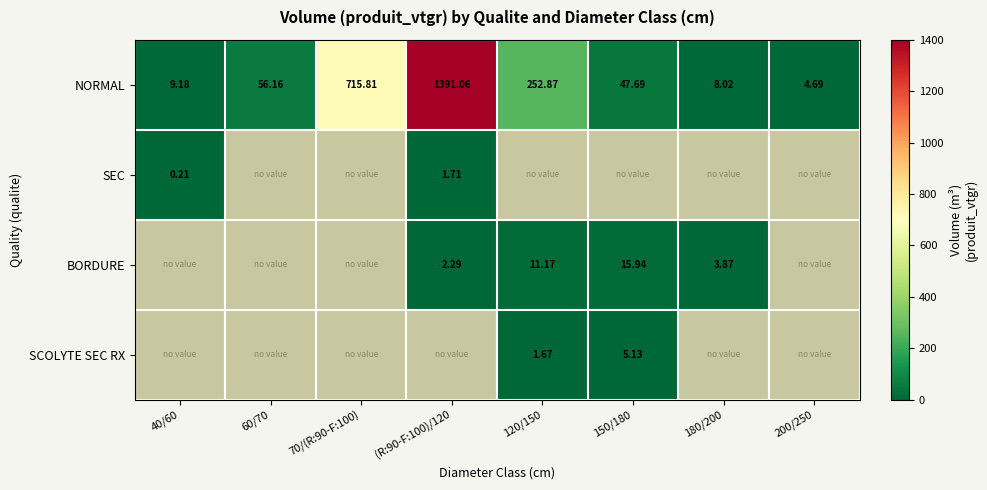

Which series changed the most between 60/70 and (R:90-F:100)/120?

NORMAL